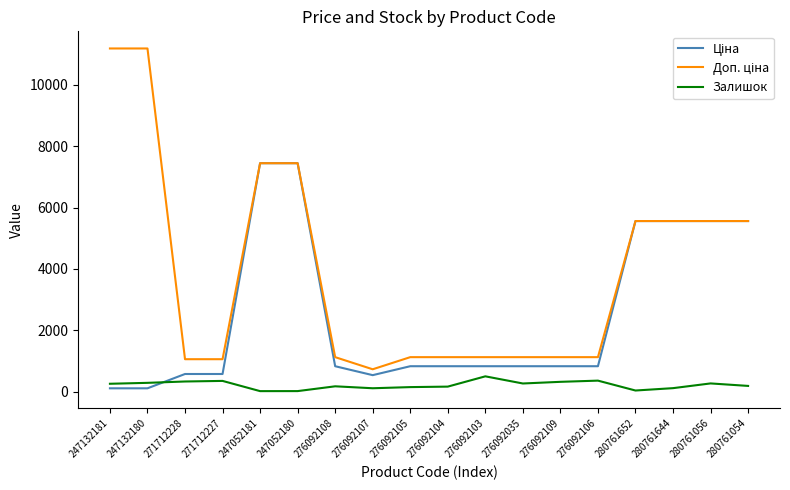

What is the difference between the highest and lowest values at 276092035?

857.7